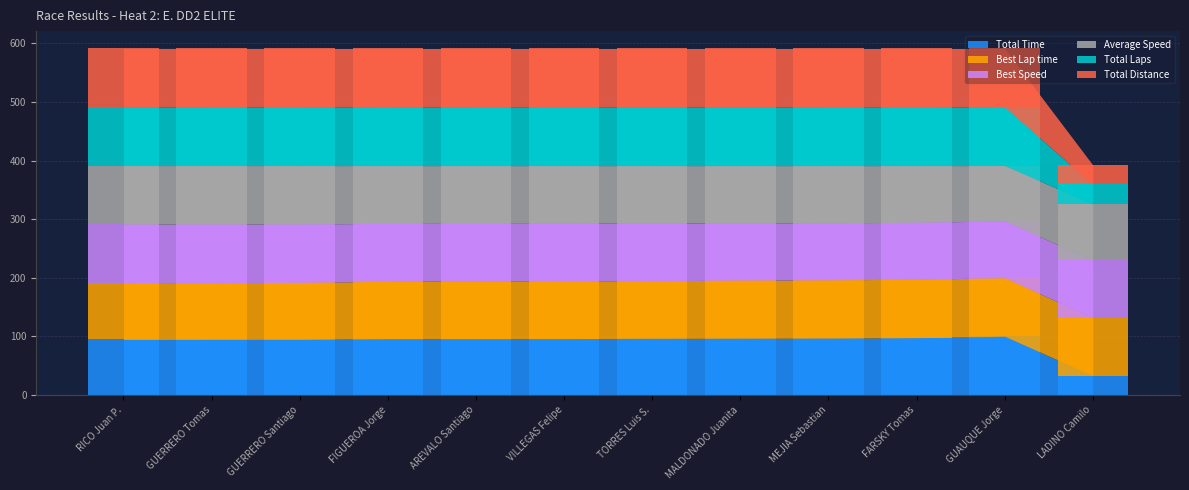

The Total Distance series shows 164.4 at TORRES Luis S.. True or false?

False